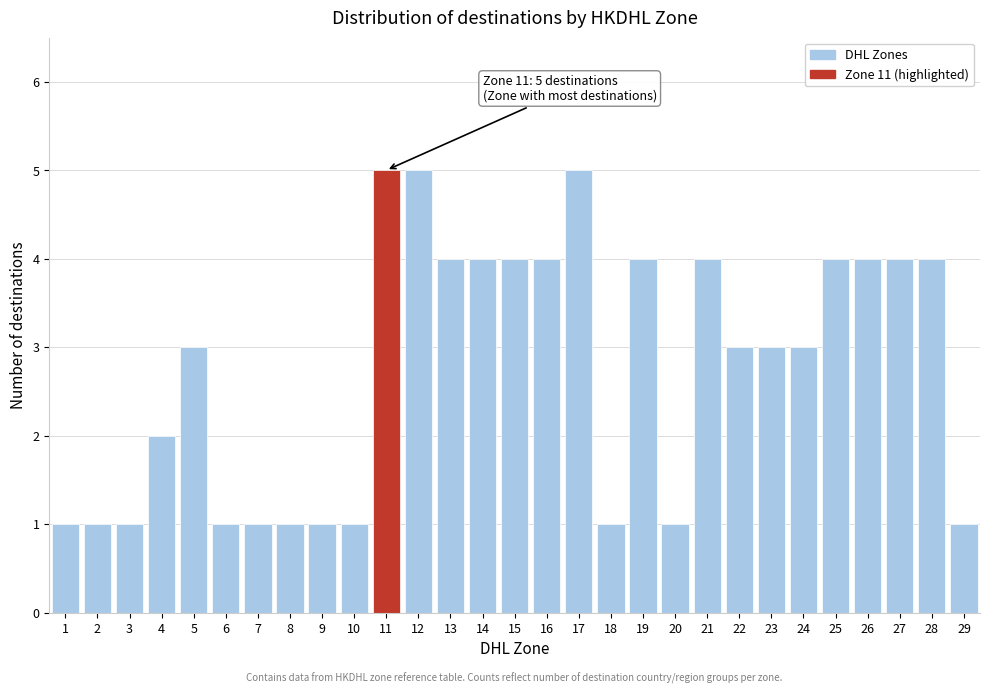

Reading right to left, what are all the values shown in this chart?

1	4	4	4	4	3	3	3	4	1	4	1	5	4	4	4	4	5	5	1	1	1	1	1	3	2	1	1	1